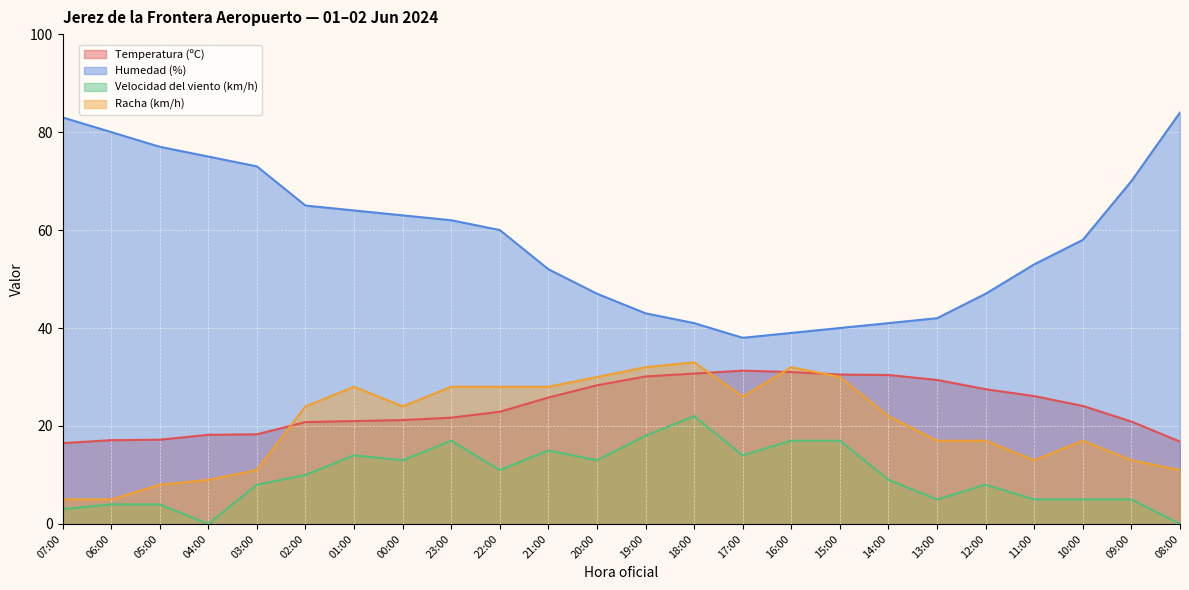

Is it true that Humedad (%) equals 23.3 at 09:00?

False